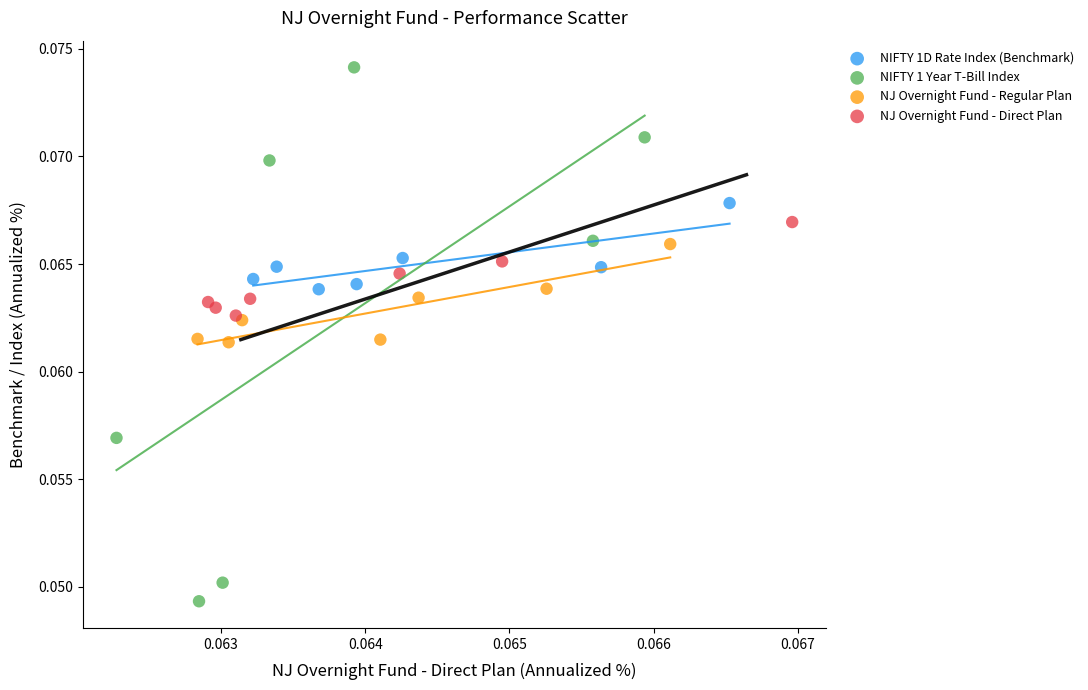

Which series contains the highest Y value?

NIFTY 1 Year T-Bill Index